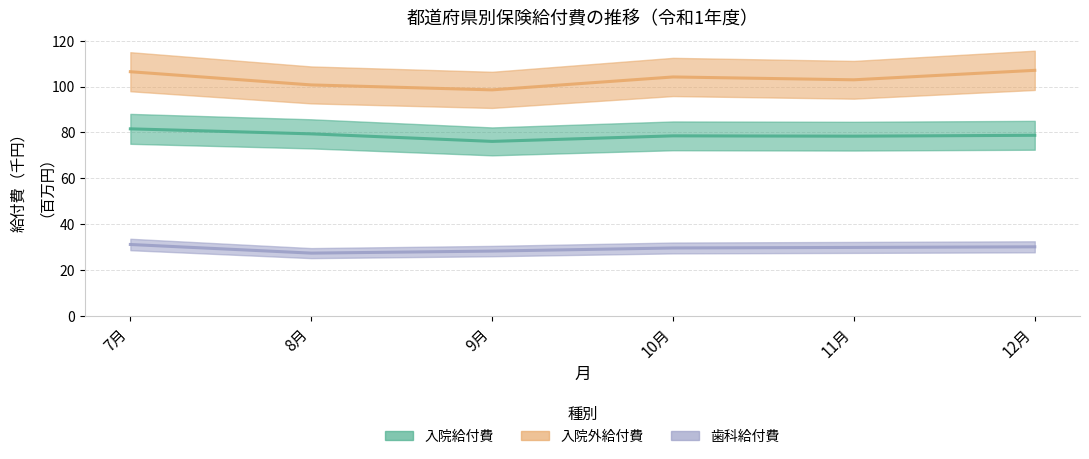

How many values in the 入院給付費 series are below 78?

1